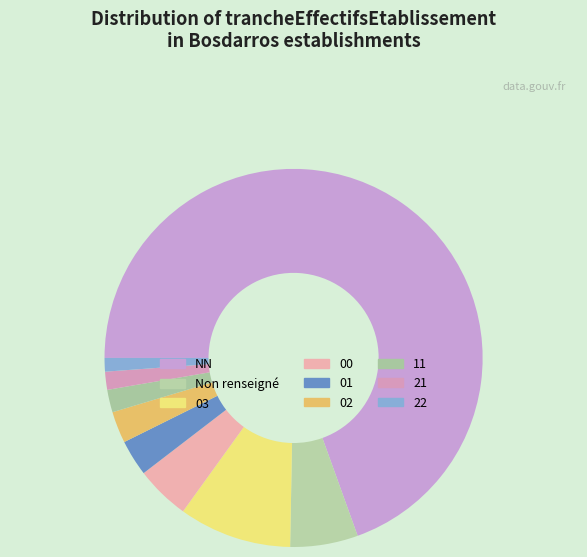

How many segments does this pie chart have?

9